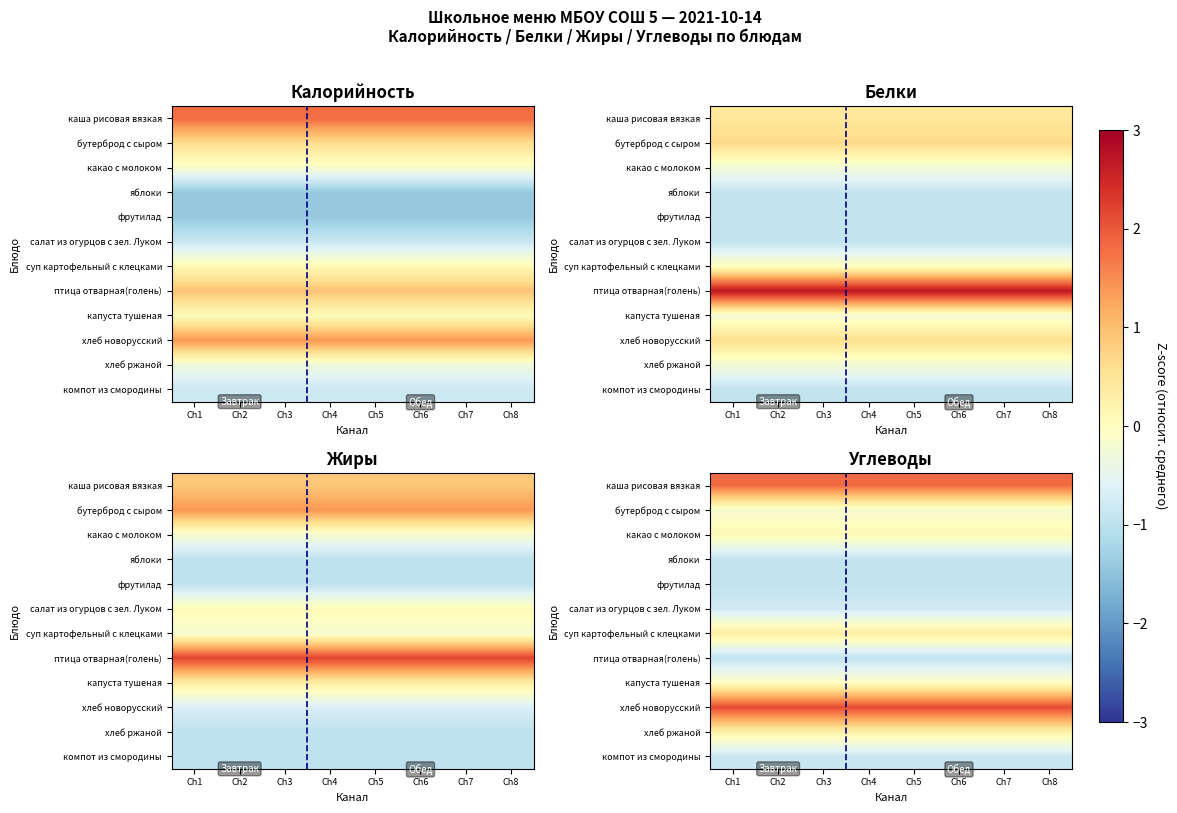

Is it true that хлеб новорусский equals 3.4 at Ch1?

False